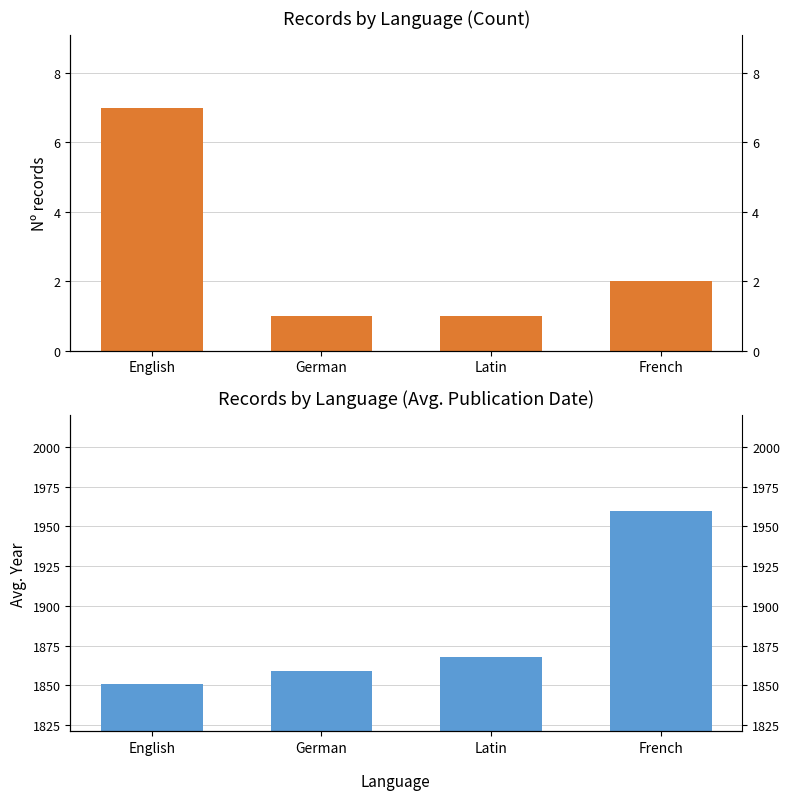

What is the spread (max minus min) of values at Latin?

1867